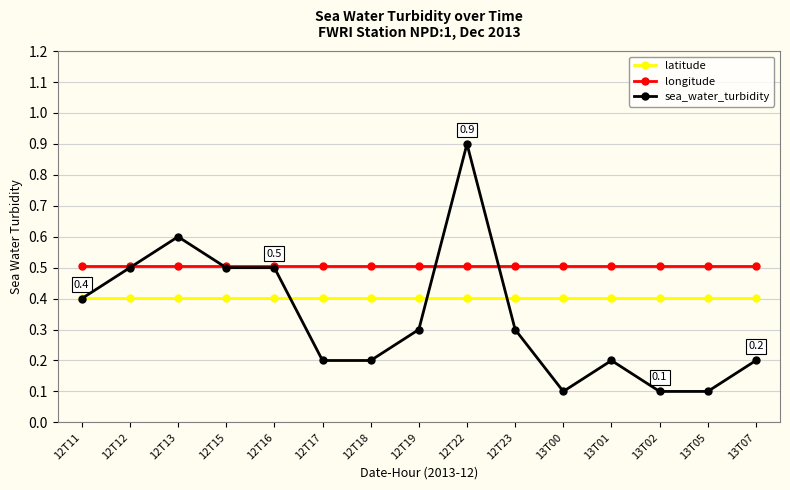

Count the sea_water_turbidity values in the range 0 to 1.

15